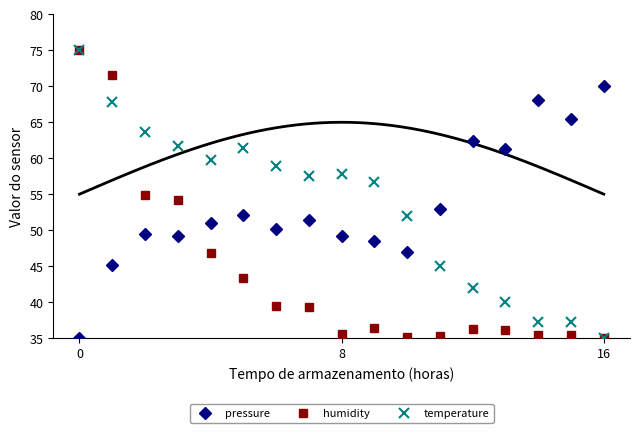

Reading left to right, extract all data points from this chart.

pressure: 35.0	45.1	49.5	49.2	51.0	52.1	50.2	51.4	49.2	48.5	47.0	52.9	62.4	61.3	68.0	65.4	70.0
humidity: 75.0	71.5	54.8	54.1	46.8	43.4	39.4	39.4	35.6	36.4	35.1	35.3	36.3	36.1	35.4	35.5	35.0
temperature: 75.0	67.8	63.6	61.7	59.7	61.4	58.9	57.5	57.8	56.7	51.9	45.0	41.9	40.0	37.2	37.2	35.0